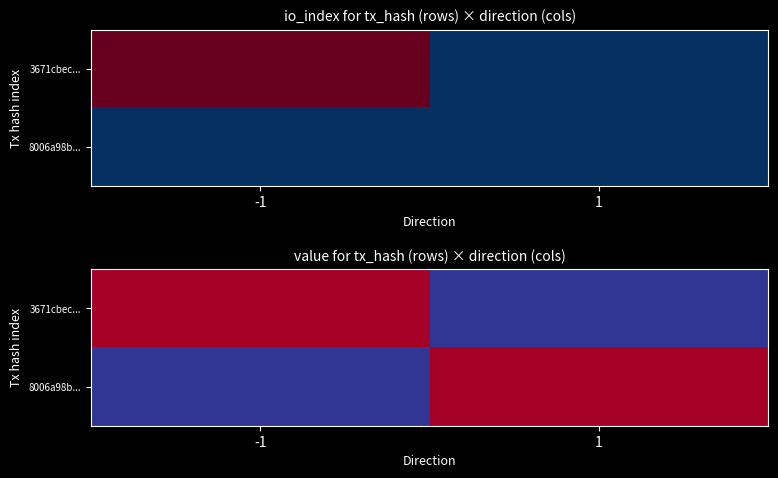

How many 8006a98b... values are between 0 and 1?

2